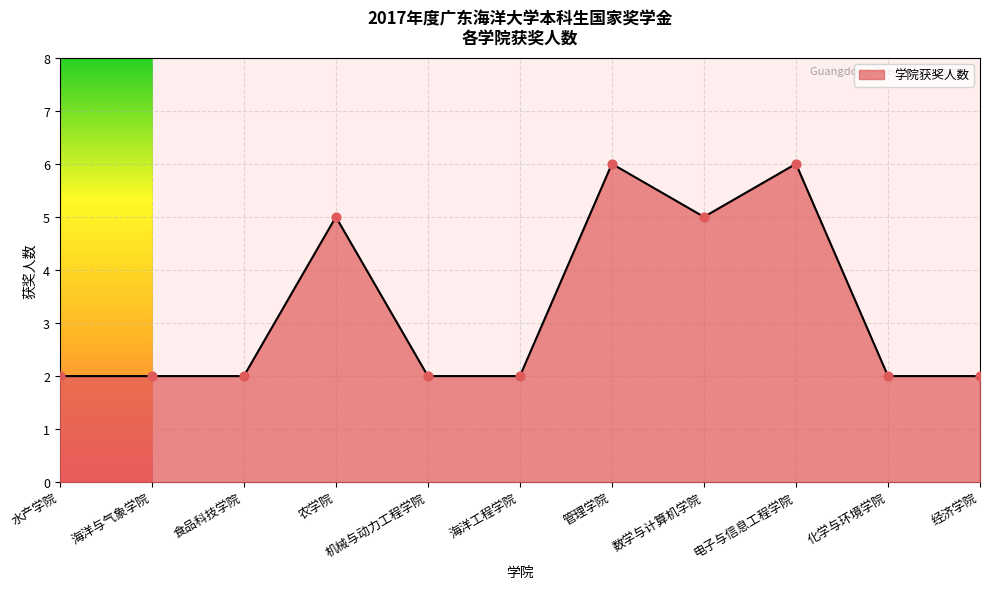

What is the change in value from 农学院 to 海洋工程学院?

-3